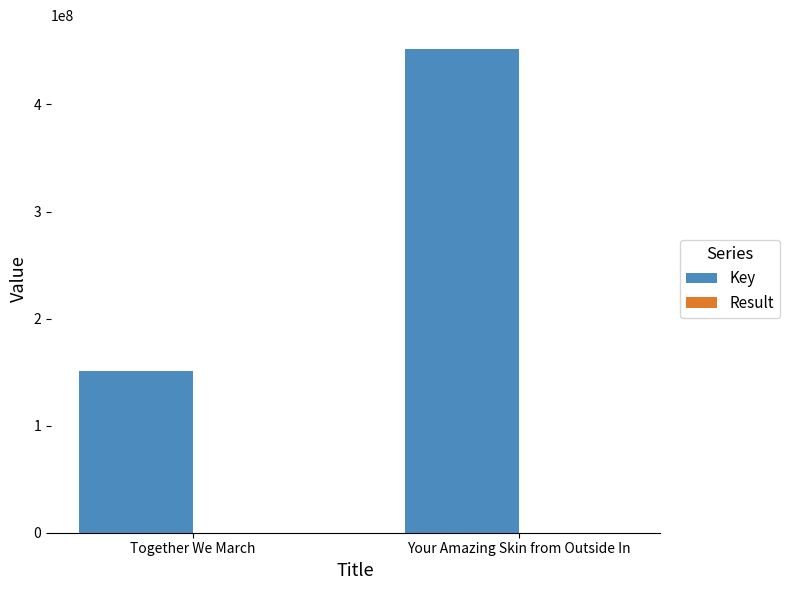

What is the sum of all Key values?

602952810